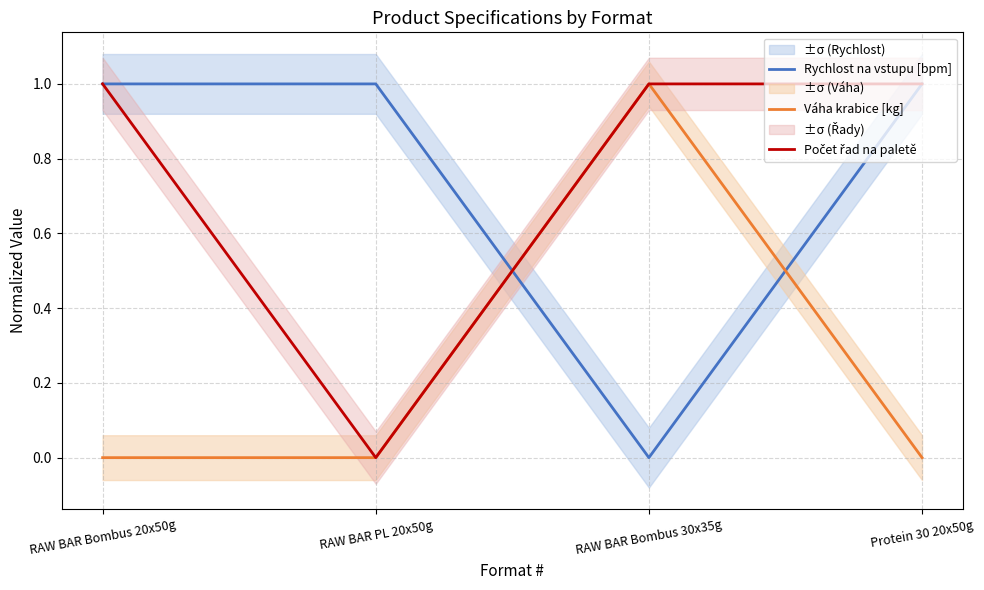

Reading left to right, extract all data points from this chart.

Rychlost na vstupu [bpm]: 1	1	0	1
Váha krabice [kg]: 0	0	1	0
Počet řad na paletě: 1	0	1	1